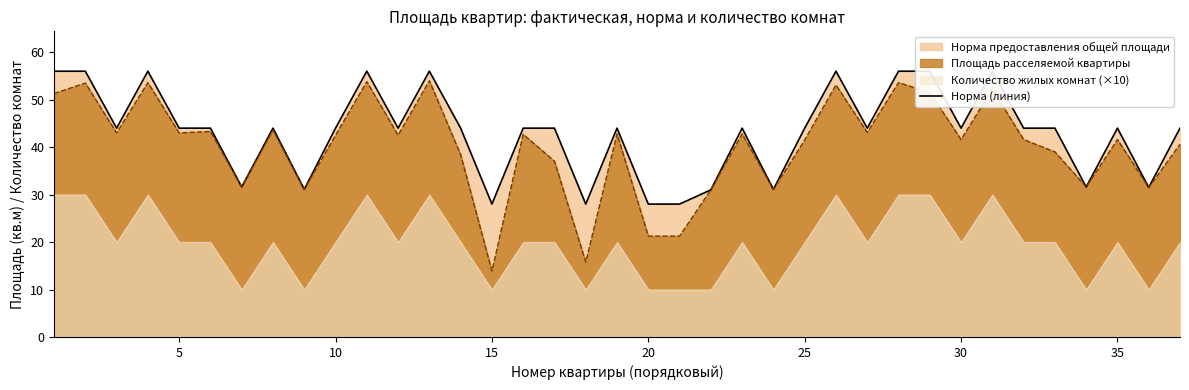

What is the highest value of the Площадь расселяемой квартиры series?

54.0